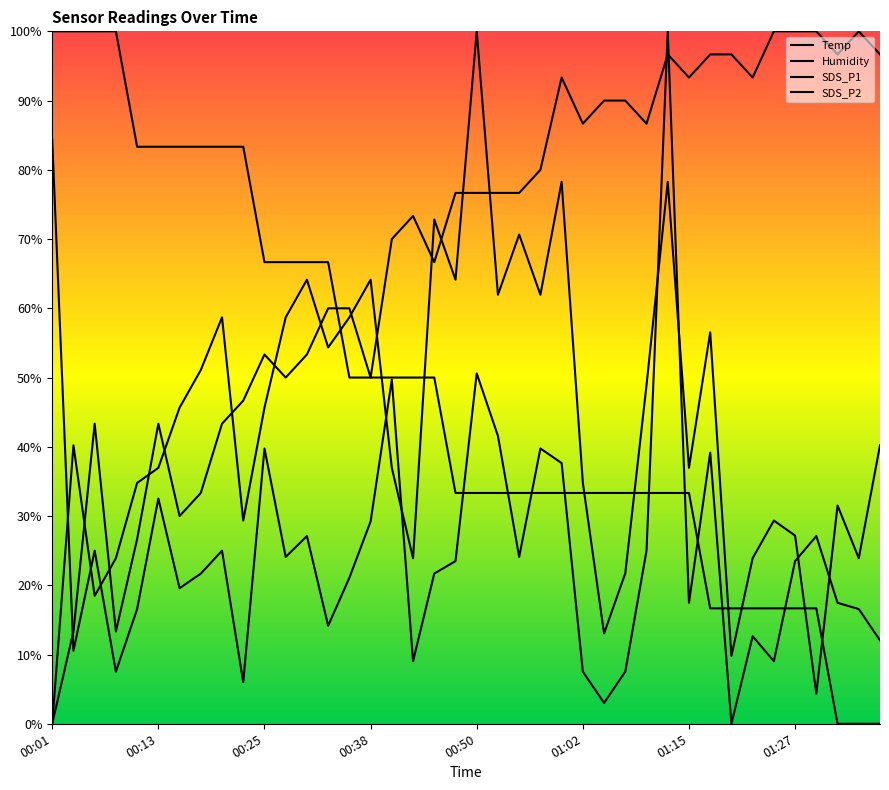

In Humidity, how many points are lower than both neighbors (excluding endpoints)?

10